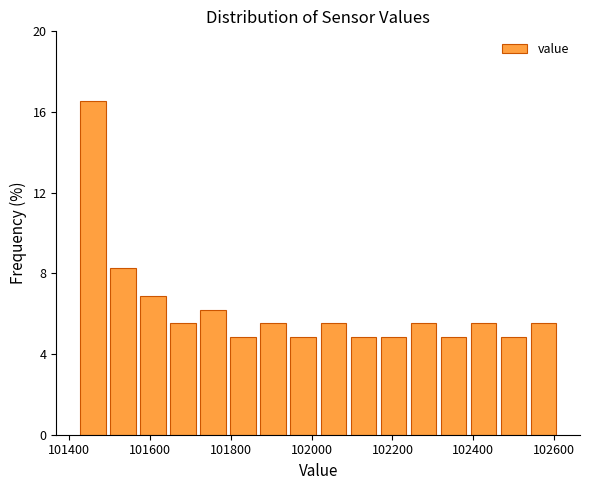

Read against the x-axis, roughly where is the centre of the tallest bar?

101460